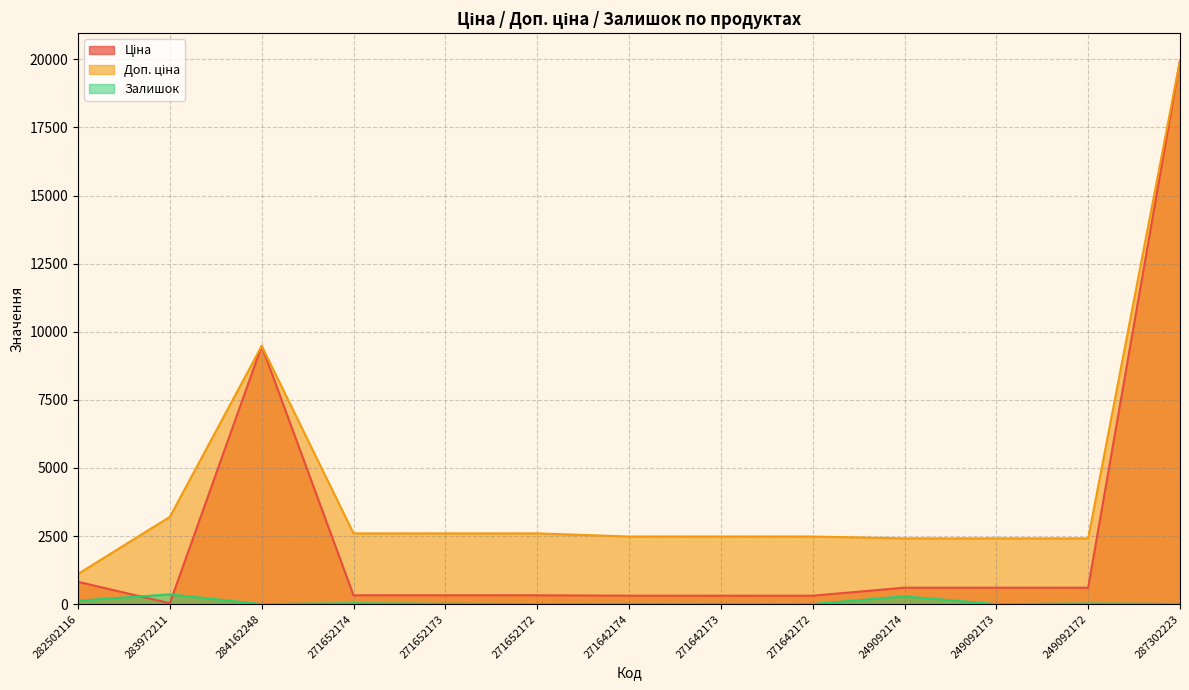

Does the chart have visible grid lines?

Yes